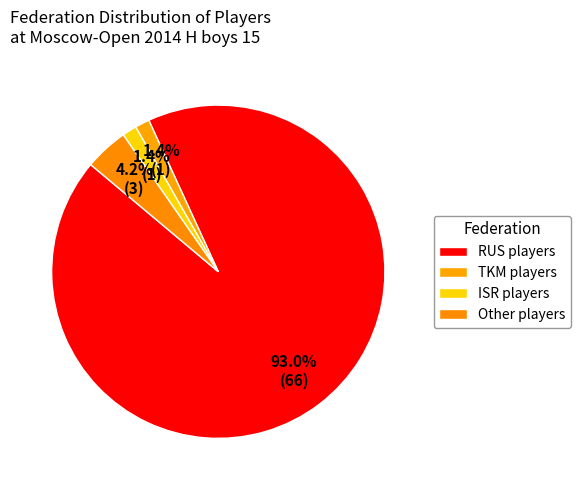

To the nearest percent, what percentage of the pie is ISR?

1%